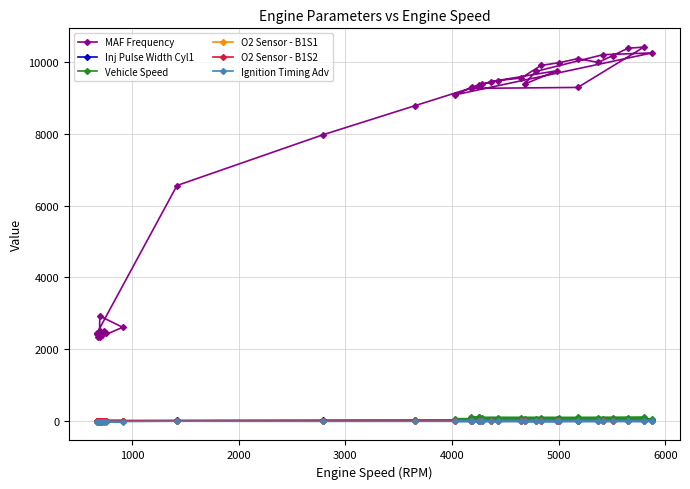

Which series has the largest range (max minus min)?

MAF Frequency